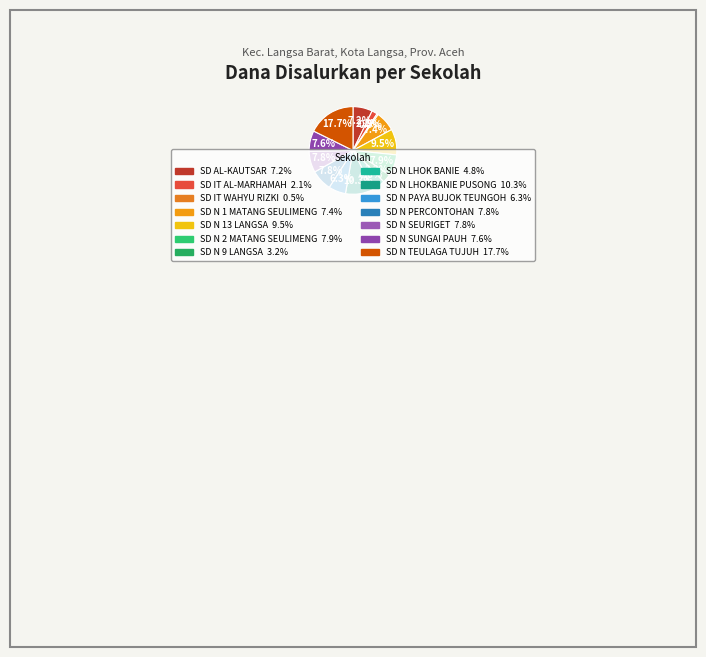

To the nearest percent, what portion does SD N LHOK BANIE represent?

5%